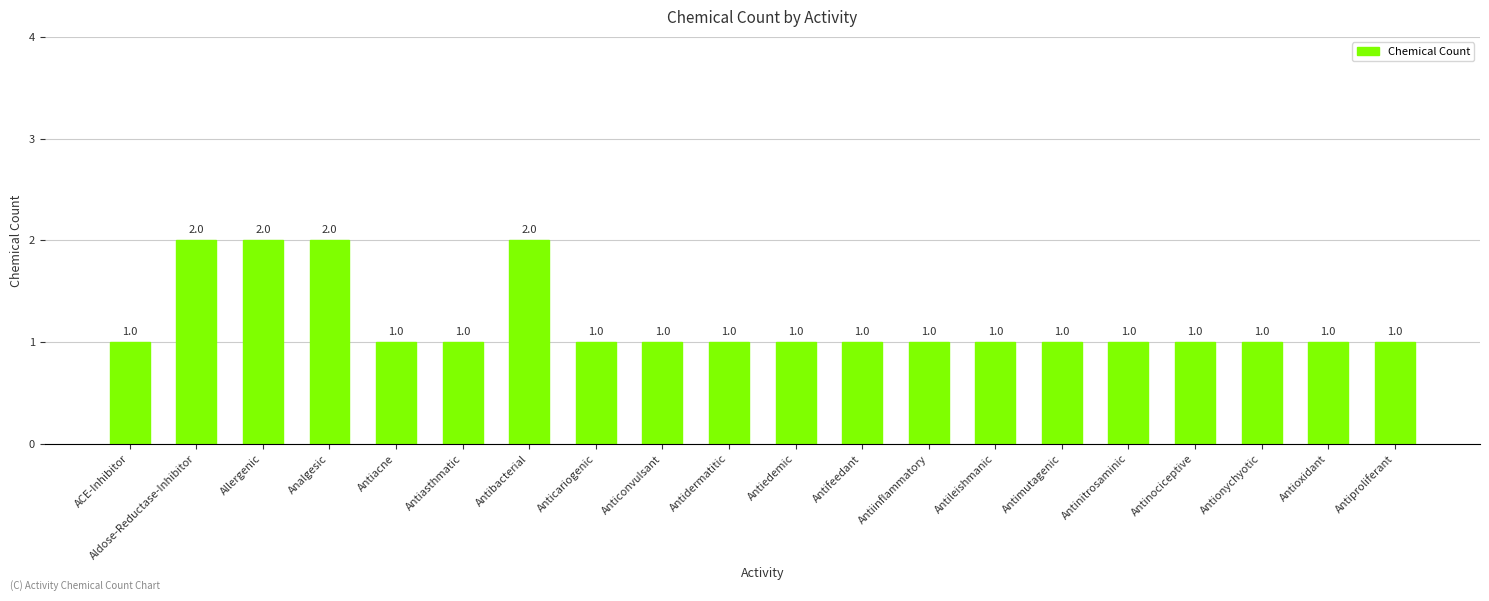

Reading left to right, list all the values displayed in this chart.

ACE-Inhibitor=1	Aldose-Reductase-Inhibitor=2	Allergenic=2	Analgesic=2	Antiacne=1	Antiasthmatic=1	Antibacterial=2	Anticariogenic=1	Anticonvulsant=1	Antidermatitic=1	Antiedemic=1	Antifeedant=1	Antiinflammatory=1	Antileishmanic=1	Antimutagenic=1	Antinitrosaminic=1	Antinociceptive=1	Antionychyotic=1	Antioxidant=1	Antiproliferant=1